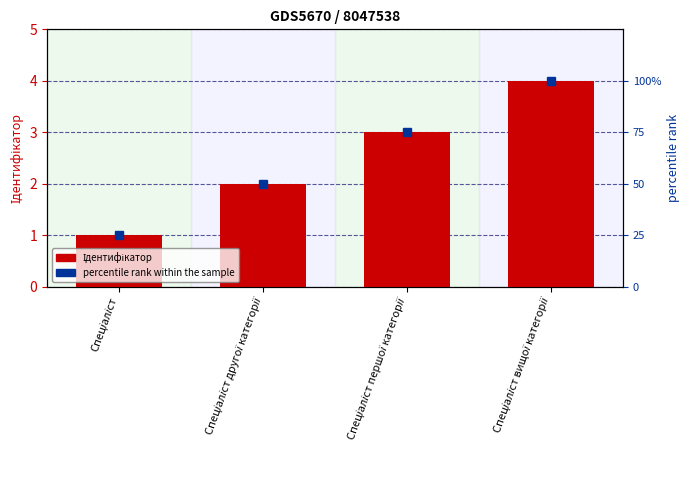

How many data points does each series have?

4